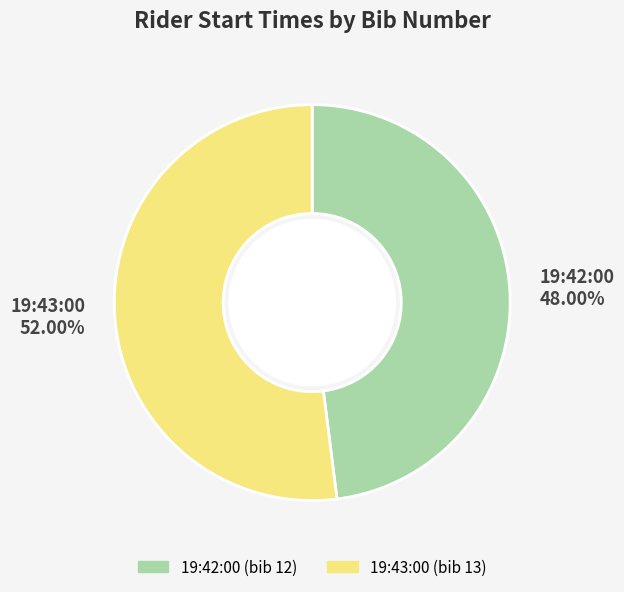

Which category has the biggest portion of the pie?

19:43:00